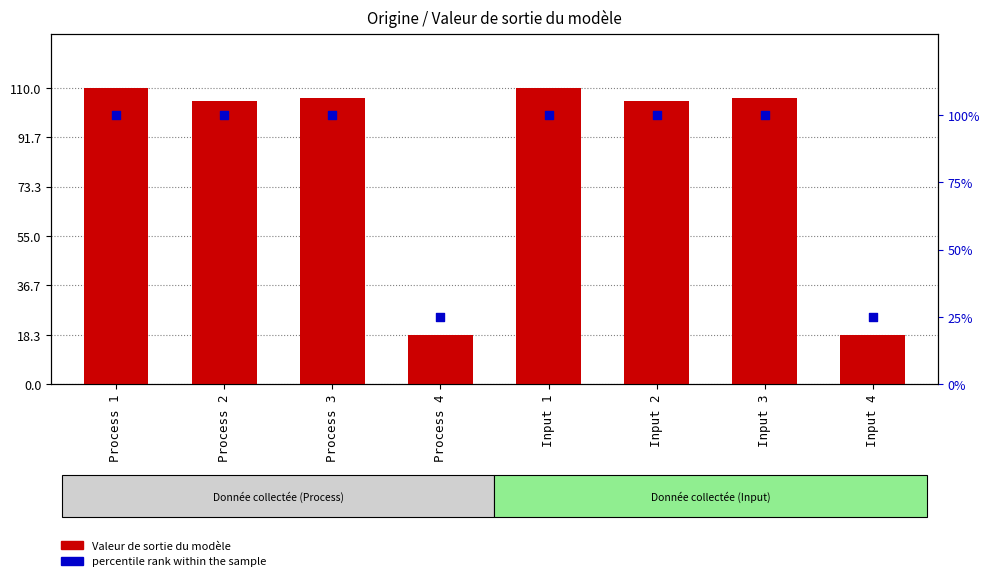

Which series contains the highest Y value?

Valeur de sortie du modèle